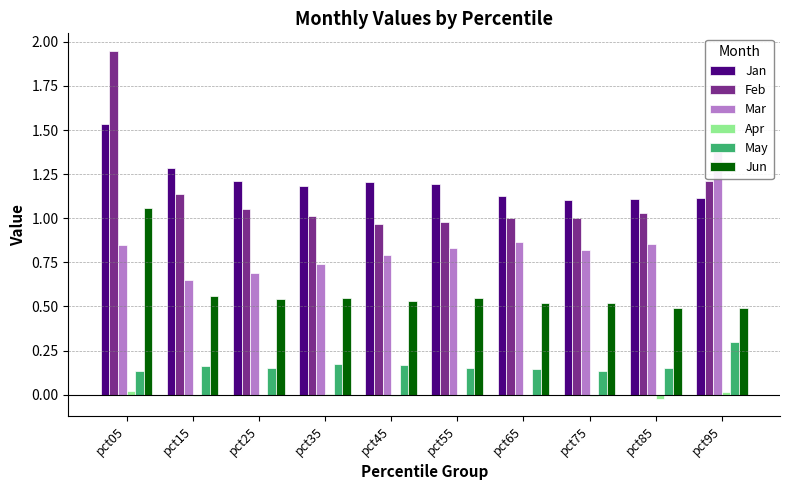

What is the minimum value for May?

0.1